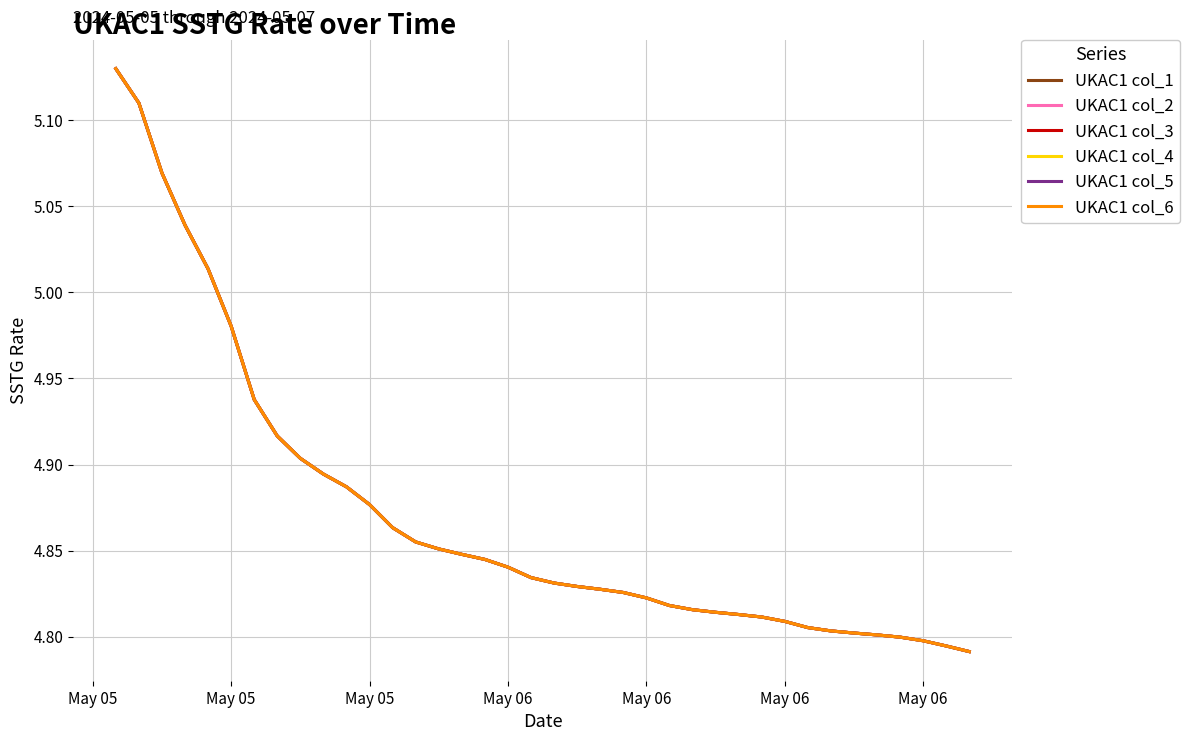

Does the chart display data point markers on the line(s)?

No